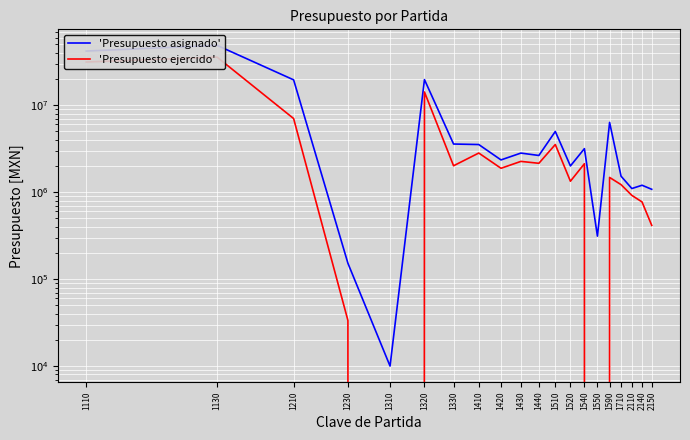

Which series has the largest total across all categories?

'Presupuesto asignado'